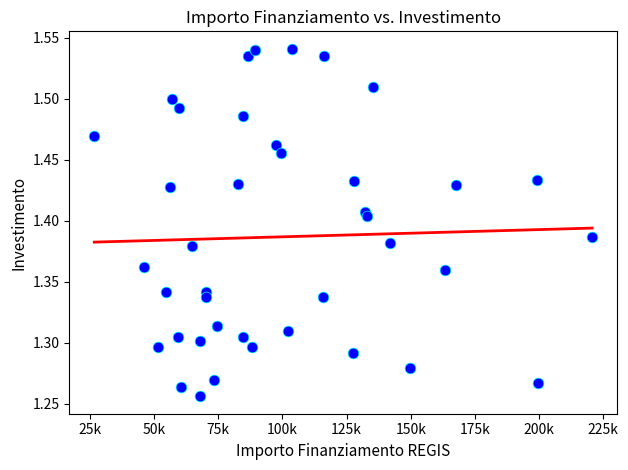

What is the range of X values (max minus min)?

193933.1